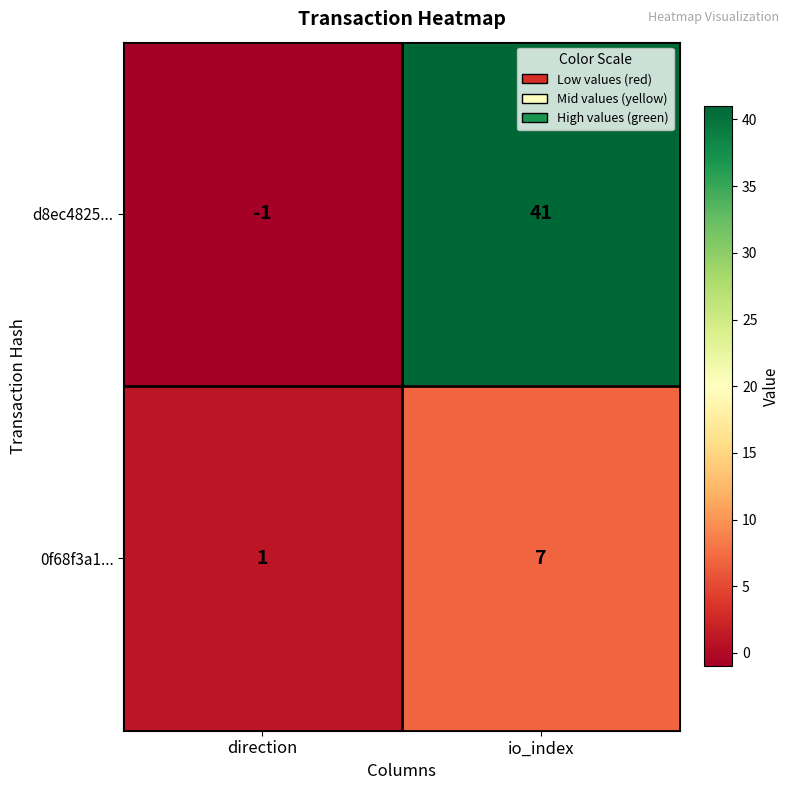

Rank the series by their average value, from lowest to highest.

0f68f3a1..., d8ec4825...